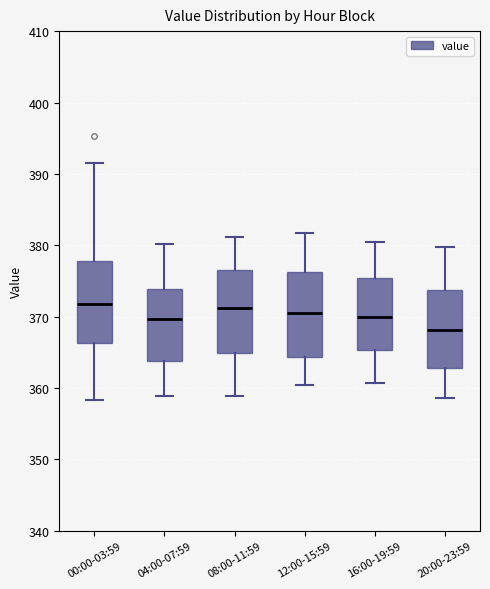

Which box has the lowest median line?

20:00-23:59